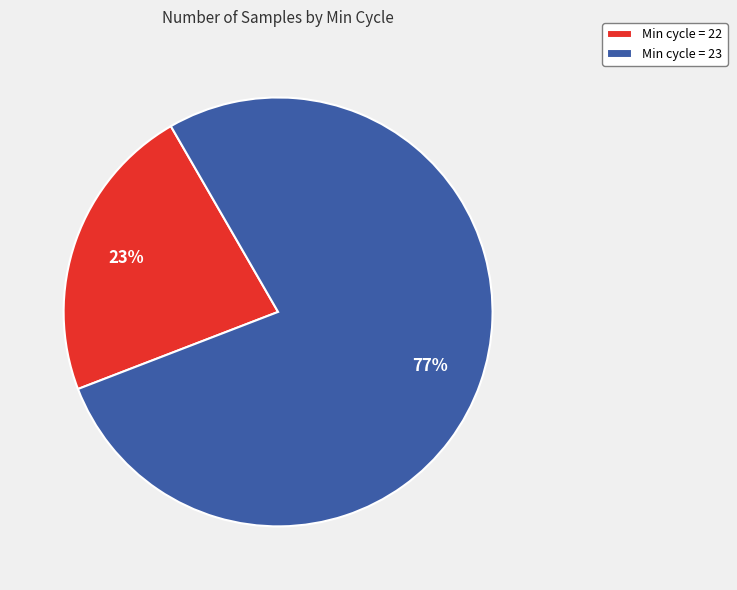

Is the sum of Min cycle = 22 and Min cycle = 23 greater than half?

Yes